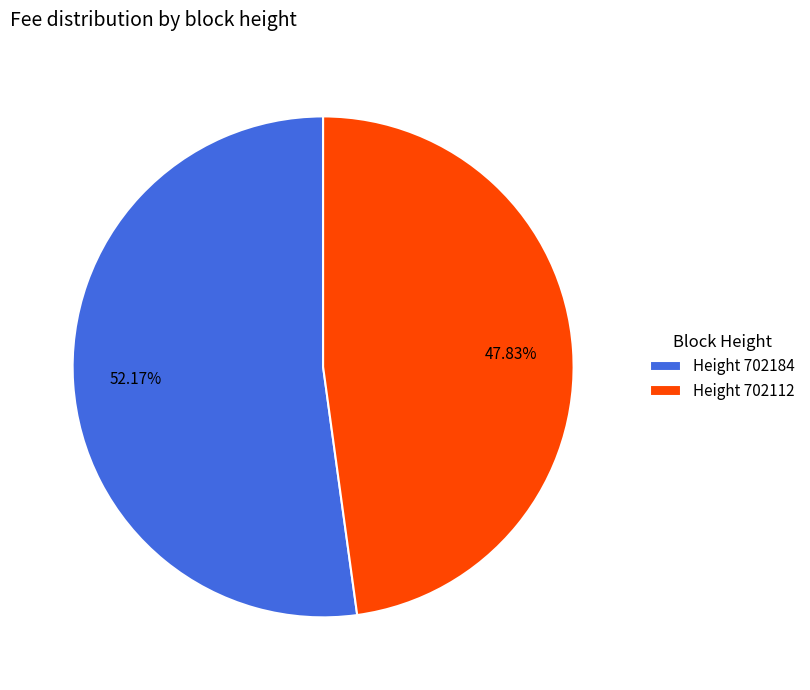

Rank the categories by value from lowest to highest.

Height 702112, Height 702184